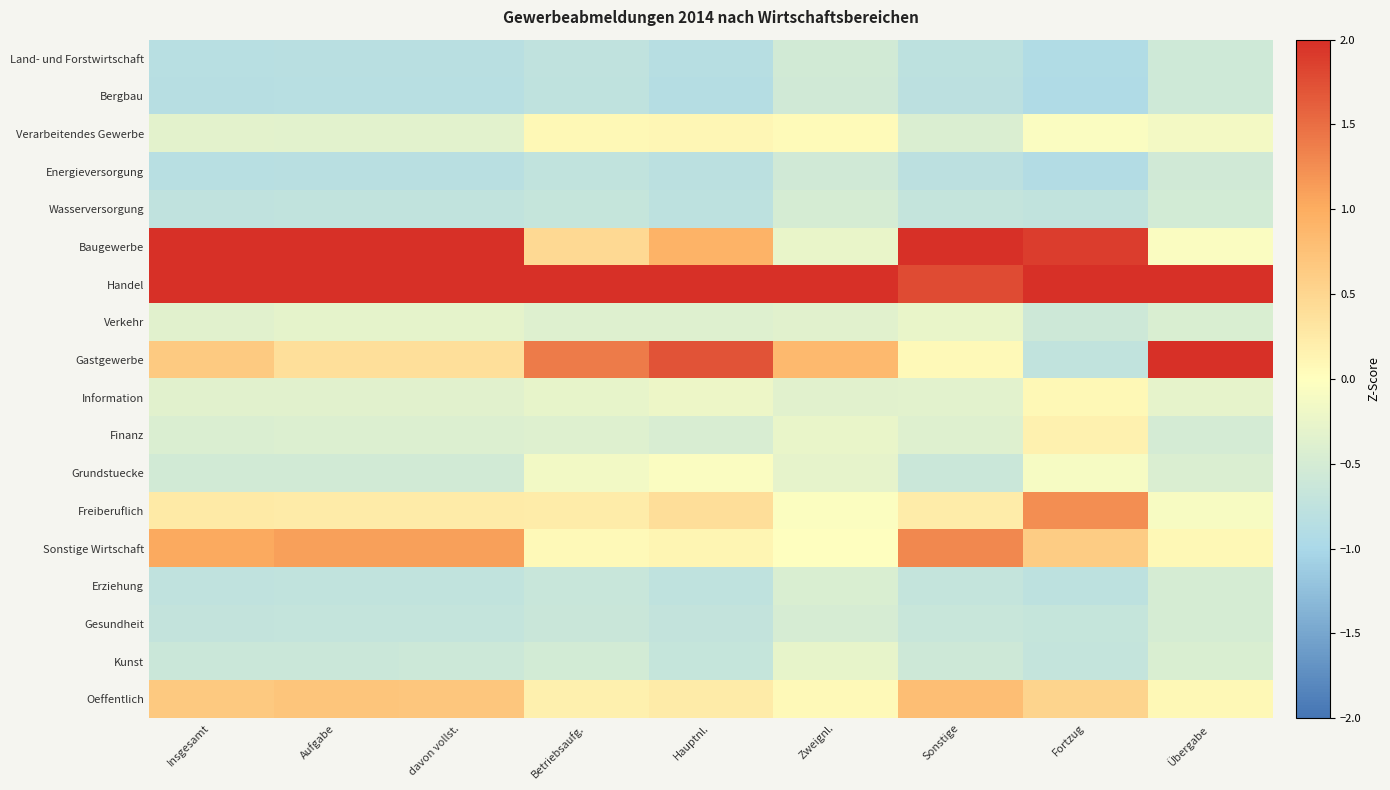

Reading left to right, list all the values displayed in this chart.

Land- und Forstwirtschaft: Insgesamt=-0.8	Aufgabe=-0.8	davon vollst.=-0.8	Betriebsaufg.=-0.7	Hauptnl.=-0.8	Zweignl.=-0.5	Sonstige=-0.8	Fortzug=-0.9	Übergabe=-0.6
Bergbau: Insgesamt=-0.8	Aufgabe=-0.8	davon vollst.=-0.8	Betriebsaufg.=-0.8	Hauptnl.=-0.9	Zweignl.=-0.5	Sonstige=-0.8	Fortzug=-0.9	Übergabe=-0.6
Verarbeitendes Gewerbe: Insgesamt=-0.3	Aufgabe=-0.3	davon vollst.=-0.3	Betriebsaufg.=0.1	Hauptnl.=0.1	Zweignl.=0.0	Sonstige=-0.4	Fortzug=-0.1	Übergabe=-0.1
Energieversorgung: Insgesamt=-0.8	Aufgabe=-0.8	davon vollst.=-0.8	Betriebsaufg.=-0.7	Hauptnl.=-0.8	Zweignl.=-0.5	Sonstige=-0.8	Fortzug=-0.9	Übergabe=-0.6
Wasserversorgung: Insgesamt=-0.7	Aufgabe=-0.7	davon vollst.=-0.7	Betriebsaufg.=-0.7	Hauptnl.=-0.8	Zweignl.=-0.5	Sonstige=-0.7	Fortzug=-0.7	Übergabe=-0.5
Baugewerbe: Insgesamt=2.3	Aufgabe=2.5	davon vollst.=2.5	Betriebsaufg.=0.5	Hauptnl.=0.9	Zweignl.=-0.3	Sonstige=2.8	Fortzug=1.9	Übergabe=-0.1
Handel: Insgesamt=2.4	Aufgabe=2.3	davon vollst.=2.3	Betriebsaufg.=3.5	Hauptnl.=3.0	Zweignl.=3.9	Sonstige=1.8	Fortzug=2.6	Übergabe=2.2
Verkehr: Insgesamt=-0.3	Aufgabe=-0.3	davon vollst.=-0.3	Betriebsaufg.=-0.4	Hauptnl.=-0.4	Zweignl.=-0.4	Sonstige=-0.3	Fortzug=-0.6	Übergabe=-0.5
Gastgewerbe: Insgesamt=0.6	Aufgabe=0.4	davon vollst.=0.4	Betriebsaufg.=1.4	Hauptnl.=1.7	Zweignl.=0.8	Sonstige=0.1	Fortzug=-0.7	Übergabe=3.2
Information: Insgesamt=-0.3	Aufgabe=-0.3	davon vollst.=-0.3	Betriebsaufg.=-0.3	Hauptnl.=-0.2	Zweignl.=-0.3	Sonstige=-0.3	Fortzug=0.1	Übergabe=-0.3
Finanz: Insgesamt=-0.4	Aufgabe=-0.4	davon vollst.=-0.4	Betriebsaufg.=-0.4	Hauptnl.=-0.5	Zweignl.=-0.3	Sonstige=-0.4	Fortzug=0.2	Übergabe=-0.5
Grundstuecke: Insgesamt=-0.5	Aufgabe=-0.5	davon vollst.=-0.5	Betriebsaufg.=-0.1	Hauptnl.=-0.0	Zweignl.=-0.3	Sonstige=-0.6	Fortzug=-0.1	Übergabe=-0.4
Freiberuflich: Insgesamt=0.3	Aufgabe=0.2	davon vollst.=0.2	Betriebsaufg.=0.2	Hauptnl.=0.4	Zweignl.=-0.0	Sonstige=0.2	Fortzug=1.2	Übergabe=-0.1
Sonstige Wirtschaft: Insgesamt=1.0	Aufgabe=1.1	davon vollst.=1.1	Betriebsaufg.=0.1	Hauptnl.=0.1	Zweignl.=-0.0	Sonstige=1.3	Fortzug=0.6	Übergabe=0.1
Erziehung: Insgesamt=-0.7	Aufgabe=-0.7	davon vollst.=-0.7	Betriebsaufg.=-0.6	Hauptnl.=-0.8	Zweignl.=-0.4	Sonstige=-0.7	Fortzug=-0.8	Übergabe=-0.5
Gesundheit: Insgesamt=-0.7	Aufgabe=-0.7	davon vollst.=-0.7	Betriebsaufg.=-0.6	Hauptnl.=-0.7	Zweignl.=-0.5	Sonstige=-0.7	Fortzug=-0.7	Übergabe=-0.5
Kunst: Insgesamt=-0.6	Aufgabe=-0.6	davon vollst.=-0.6	Betriebsaufg.=-0.5	Hauptnl.=-0.7	Zweignl.=-0.3	Sonstige=-0.6	Fortzug=-0.7	Übergabe=-0.5
Oeffentlich: Insgesamt=0.7	Aufgabe=0.7	davon vollst.=0.7	Betriebsaufg.=0.2	Hauptnl.=0.2	Zweignl.=0.1	Sonstige=0.8	Fortzug=0.5	Übergabe=0.1